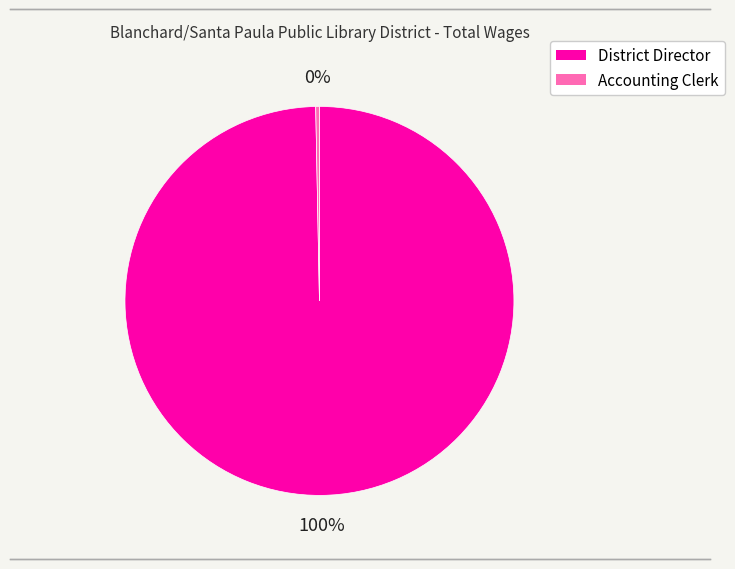

Which category has the smallest portion of the pie?

Accounting Clerk